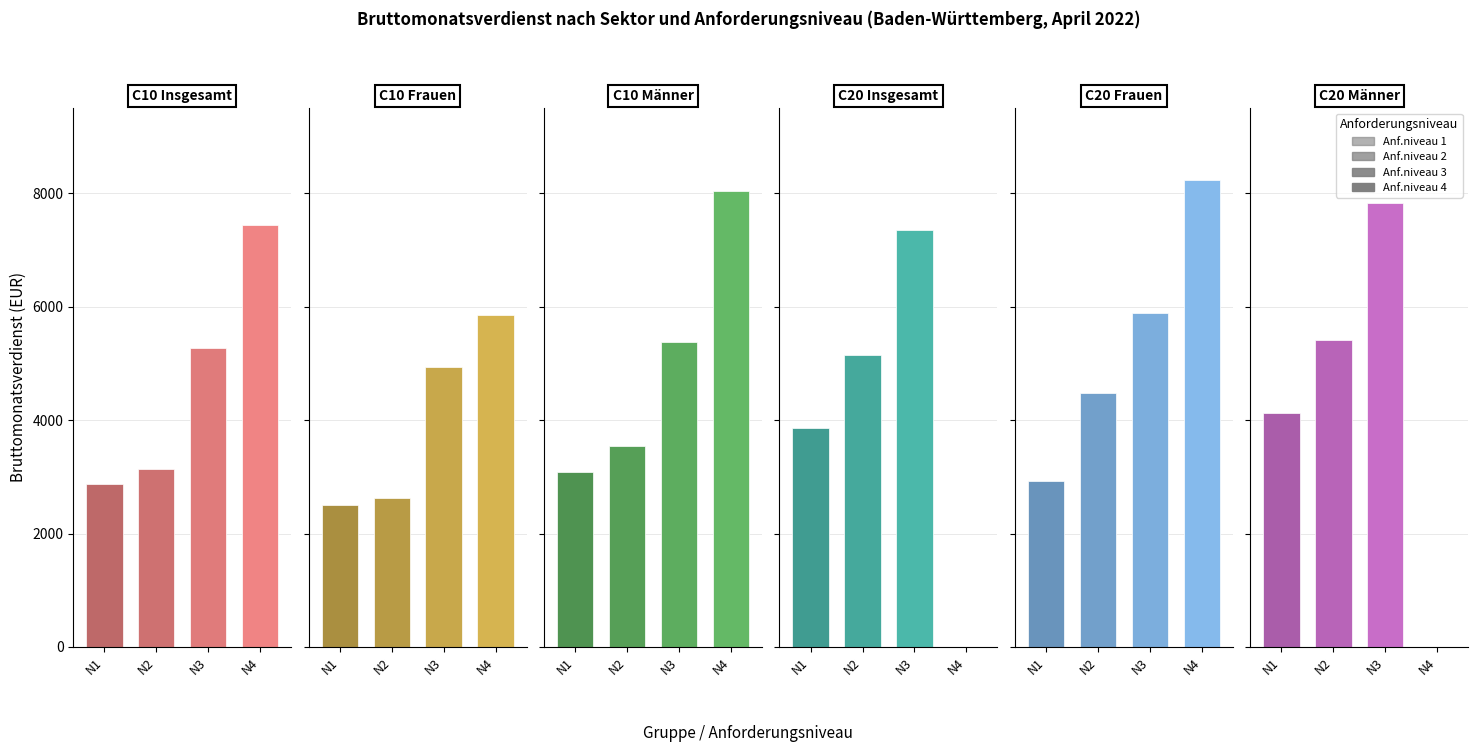

The value of Anforderungsniveau 4 at 5 is 0. True or false?

True